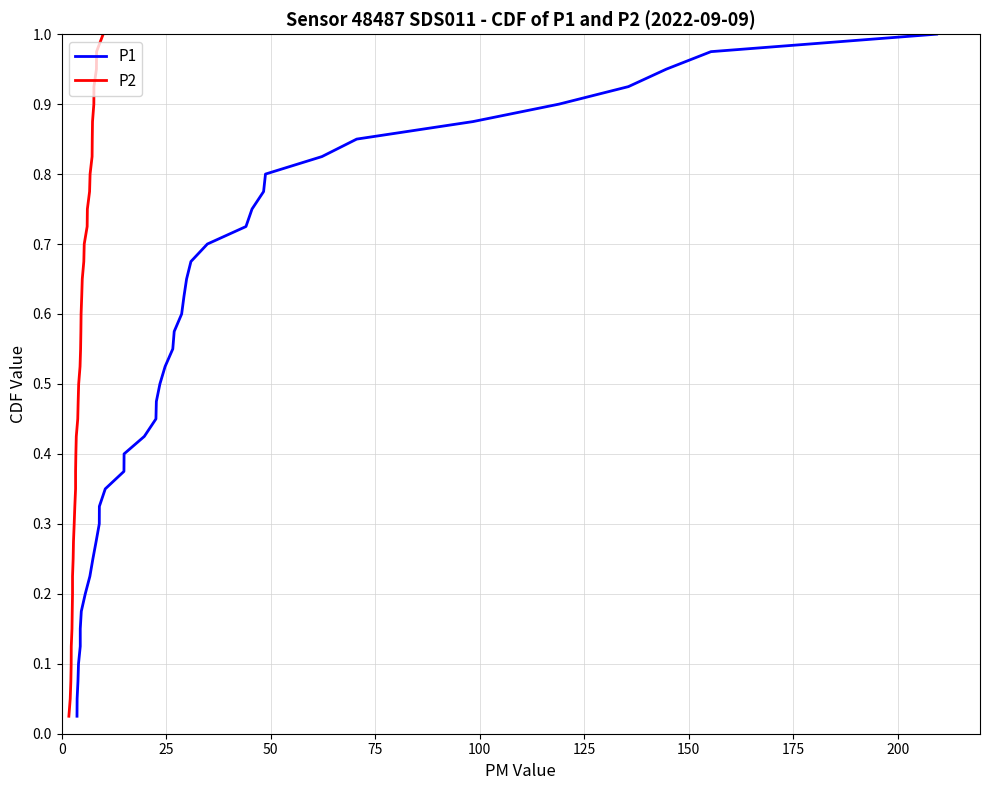

Does the chart have visible grid lines?

Yes